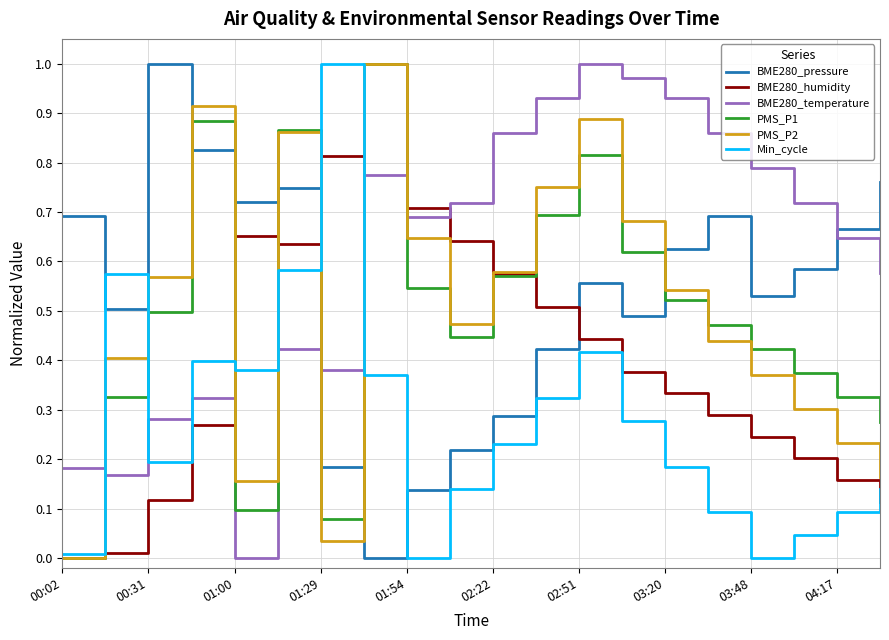

How many lines are shown in the chart?

6